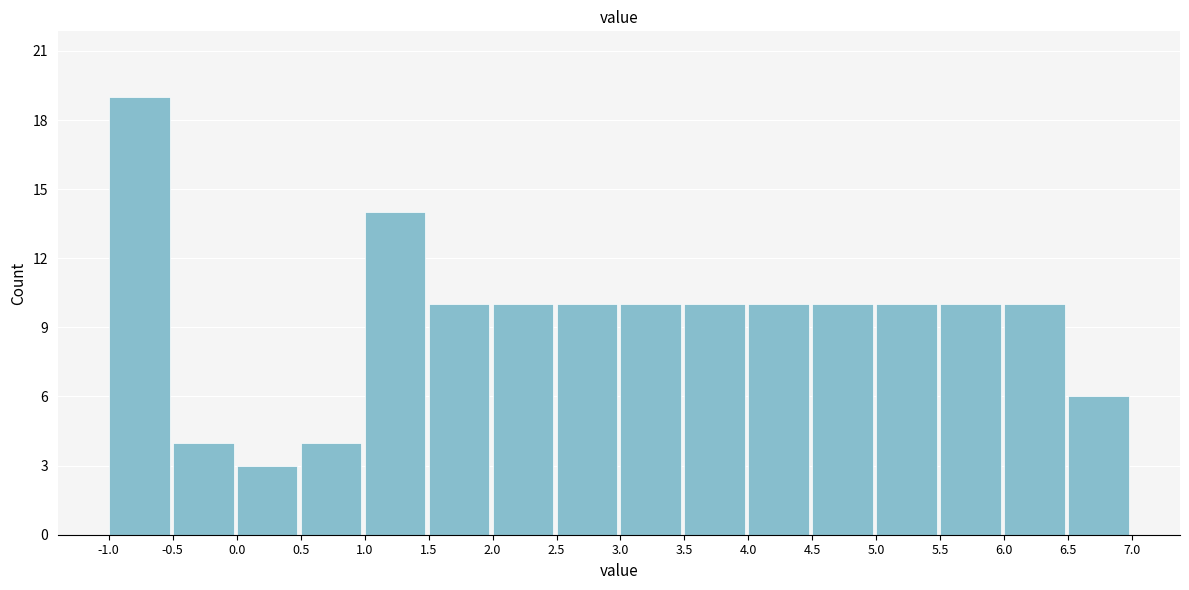

Reading left to right, list every bar in this chart as the range it spans on the x-axis followed by its height. The values are not printed on the chart, so give them approximately, as read against the axis.

-1.0 to -0.5: 19
-0.5 to 0.0: 4
0.0 to 0.5: 3
0.5 to 1.0: 4
1.0 to 1.5: 14
1.5 to 2.0: 10
2.0 to 2.5: 10
2.5 to 3.0: 10
3.0 to 3.5: 10
3.5 to 4.0: 10
4.0 to 4.5: 10
4.5 to 5.0: 10
5.0 to 5.5: 10
5.5 to 6.0: 10
6.0 to 6.5: 10
6.5 to 7.0: 6